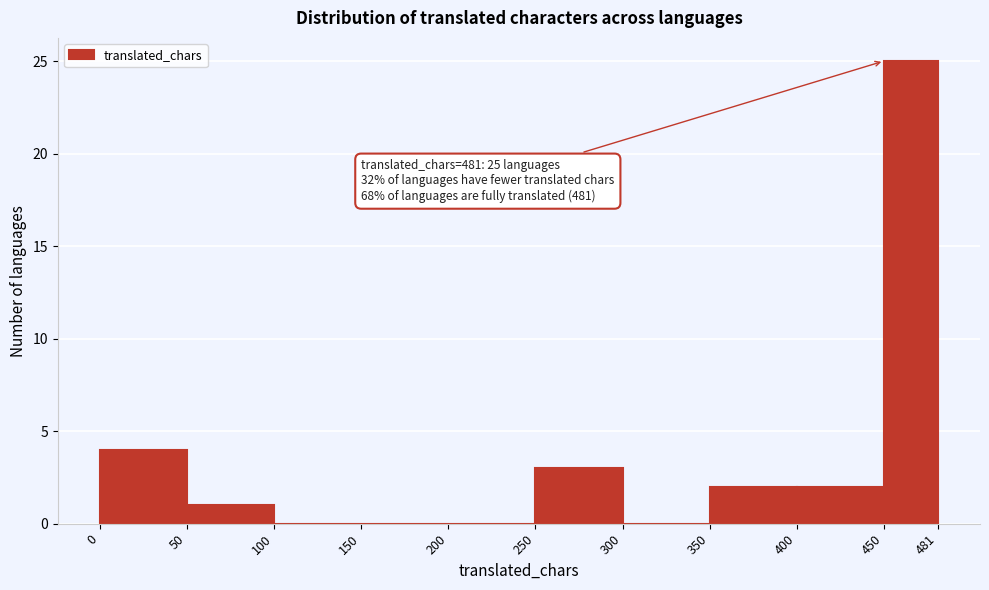

Which range on the x-axis has the tallest bar?

450 to 481